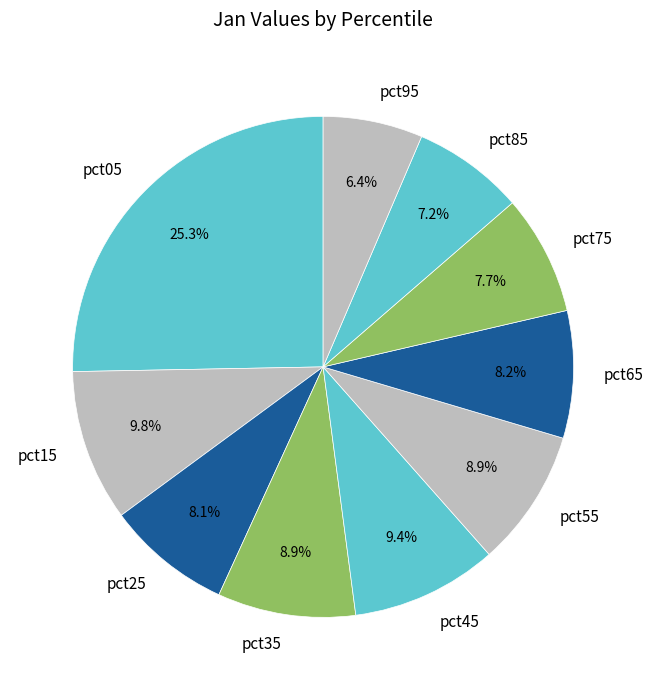

What percentage is the pct15 slice, to the nearest percent?

10%